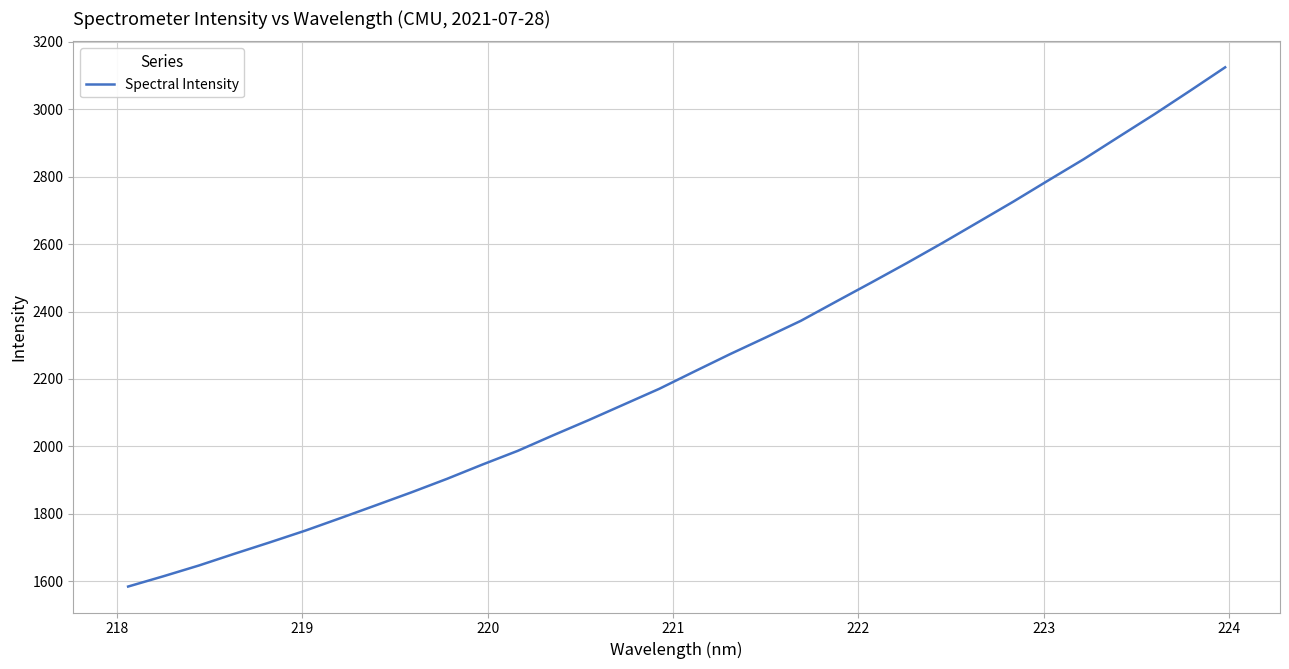

What is the maximum value shown in the chart?

3124.5